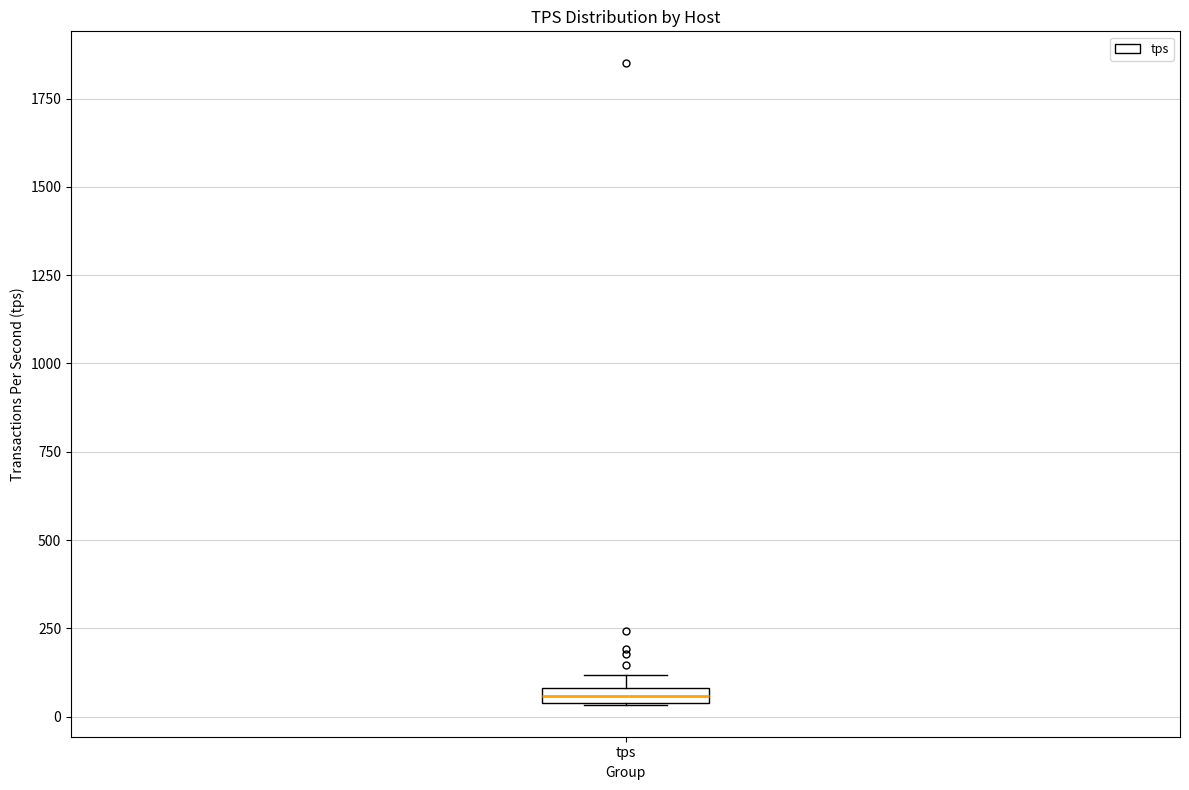

Where is the lower edge of the box for tps on the y-axis? The values are not printed on the chart, so give them approximately, as read against the axis.

50